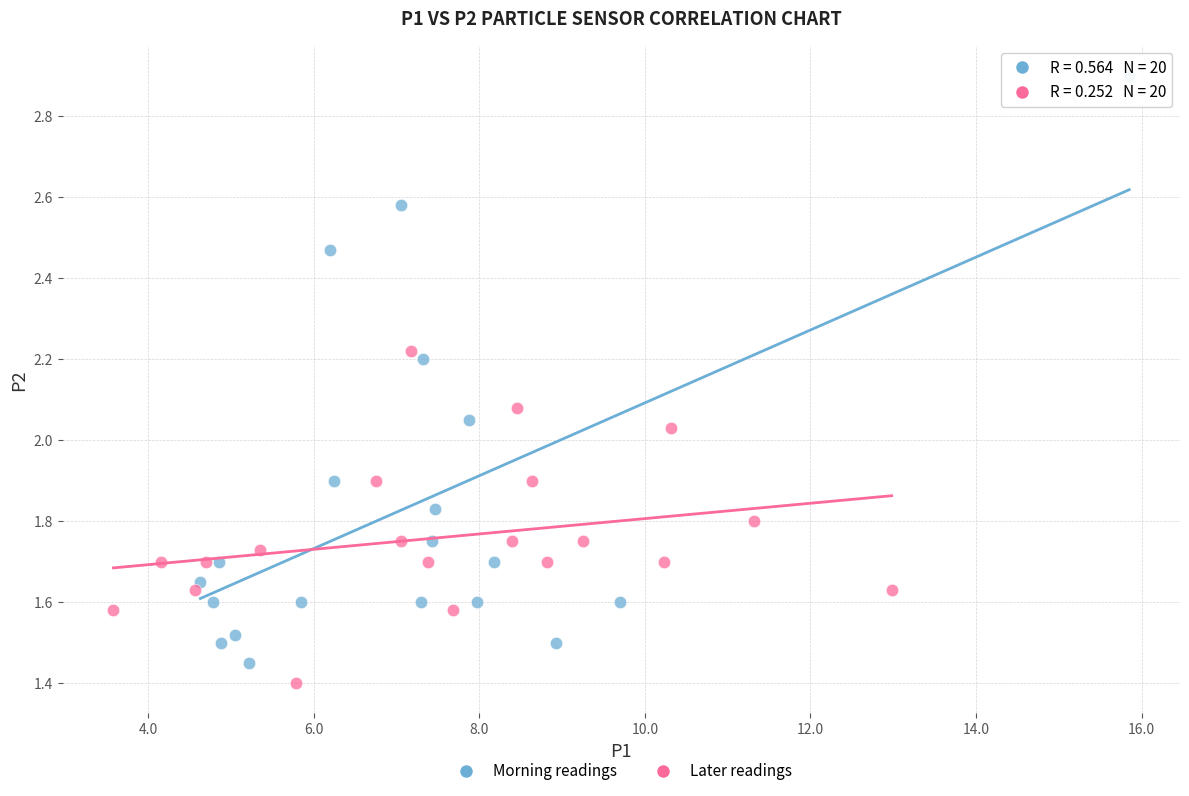

What are all the series names shown in the legend?

Morning readings, Later readings